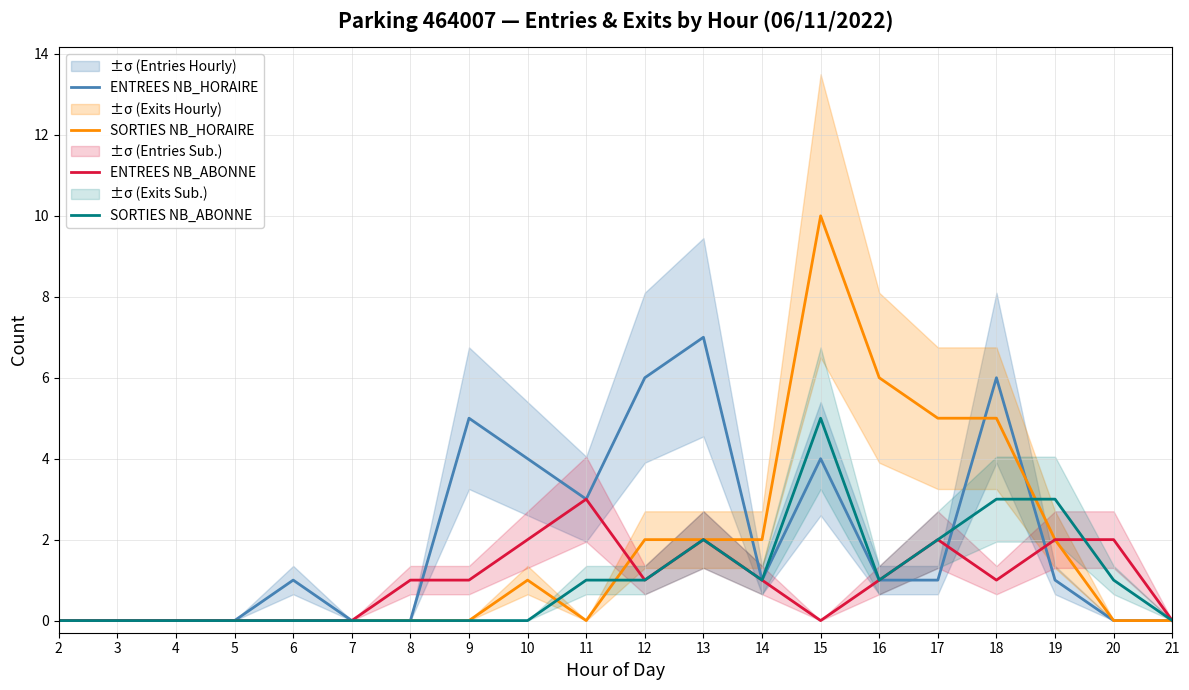

The SORTIES NB_ABONNE series shows 2 at 13. True or false?

True